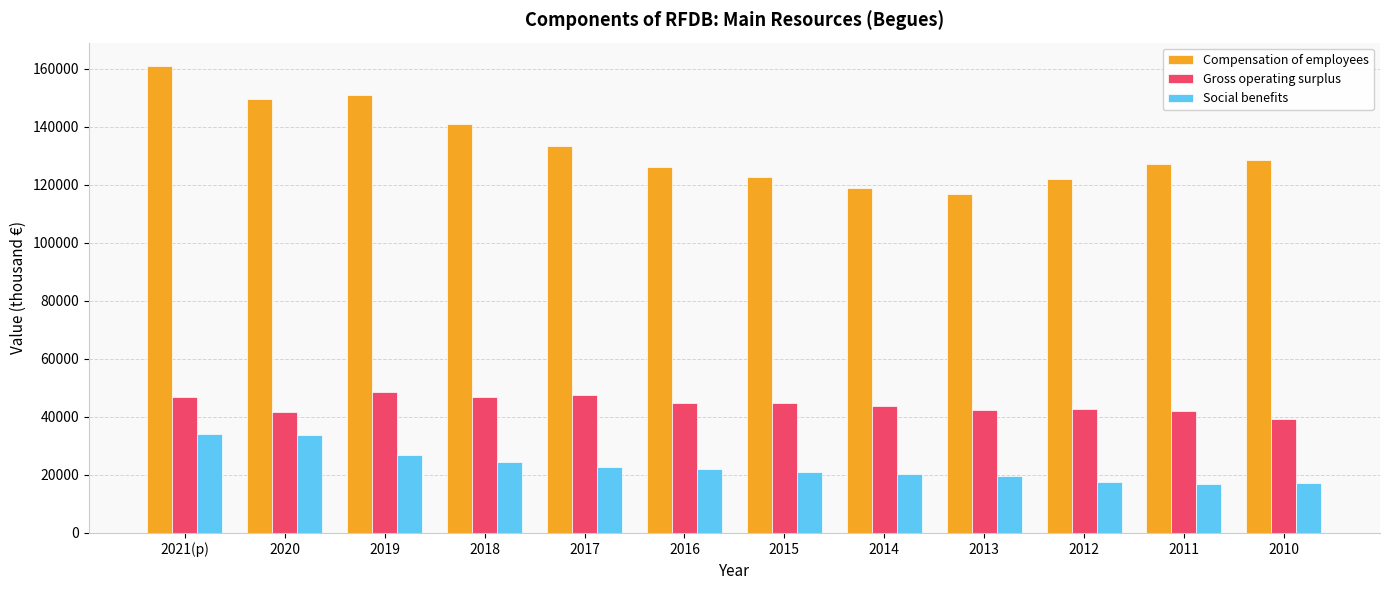

What position from the right is 2020?

11